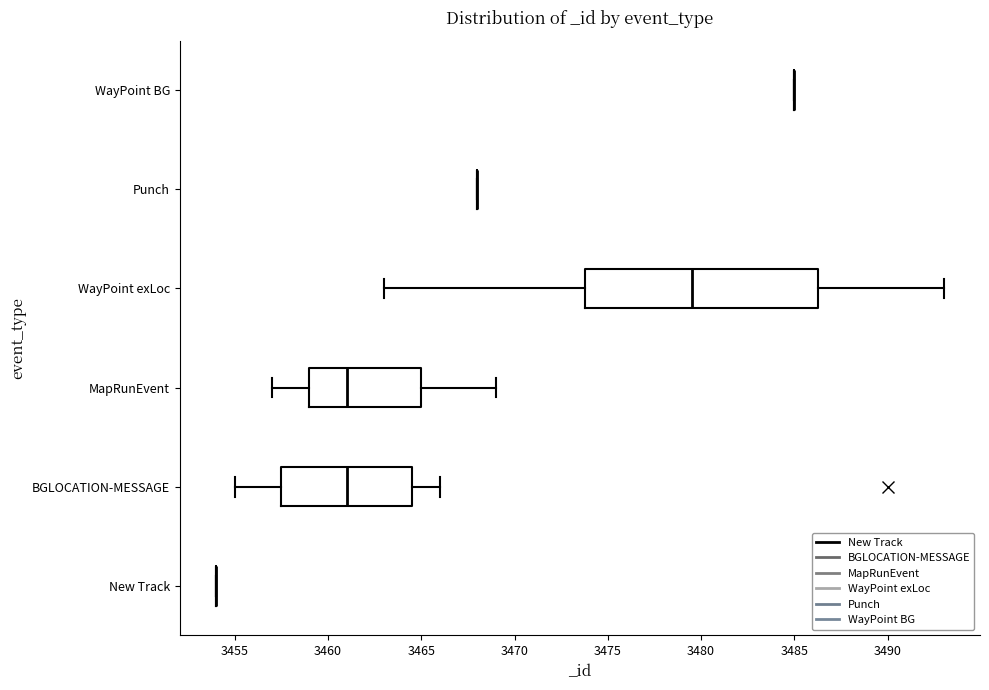

Which box is the widest, from its left edge to its right edge?

WayPoint exLoc